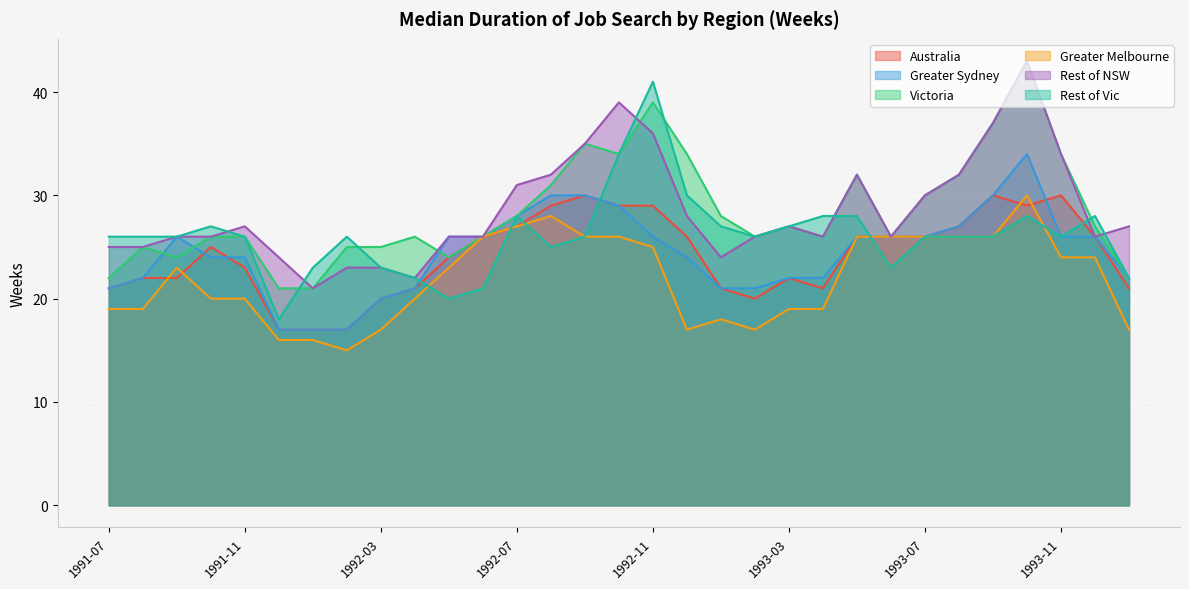

Between 1993-02 and 1993-07, which series saw the biggest shift?

Greater Melbourne